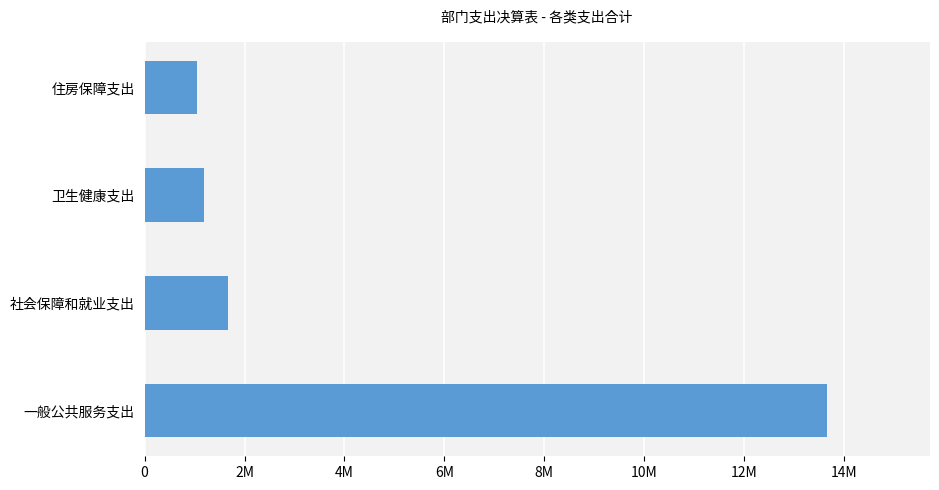

Are the bars horizontal?

Yes